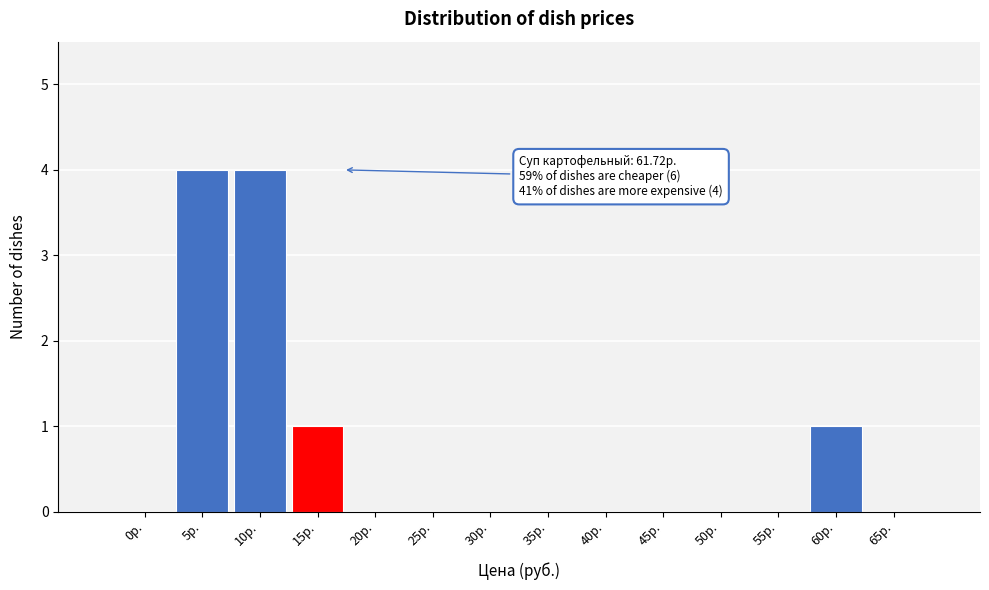

Reading left to right, what are all the values shown in this chart?

0р.=0	5р.=4	10р.=4	15р.=1	20р.=0	25р.=0	30р.=0	35р.=0	40р.=0	45р.=0	50р.=0	55р.=0	60р.=1	65р.=0